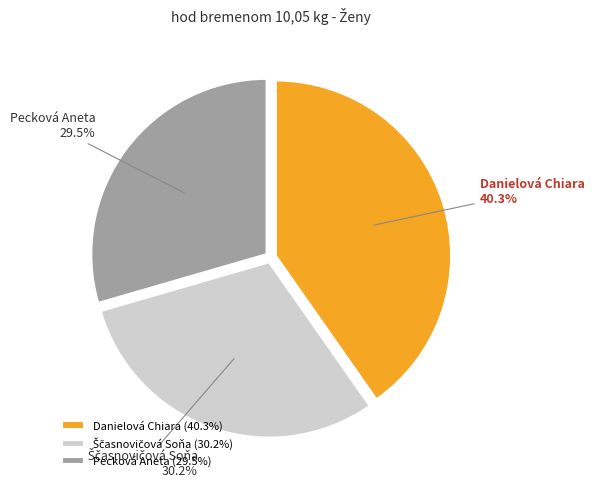

Is it true that Pecková Aneta is 15% of the pie?

False